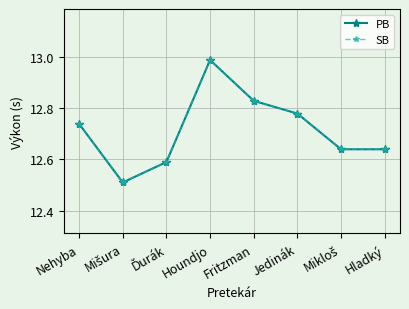

What is the smallest value displayed?

12.5